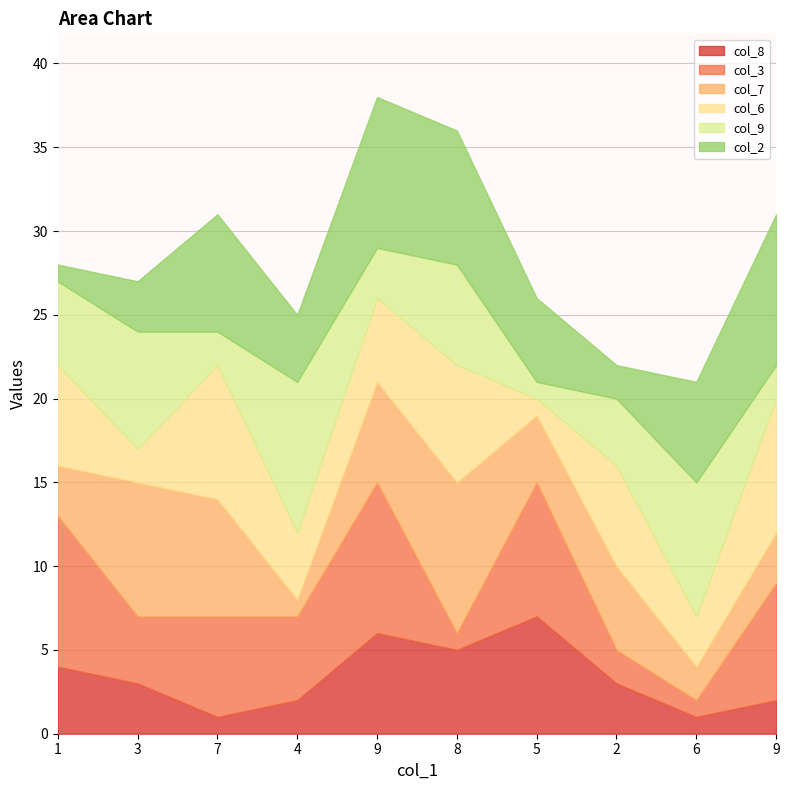

After their last crossing, which series has the higher values: col_9 or col_2?

col_2